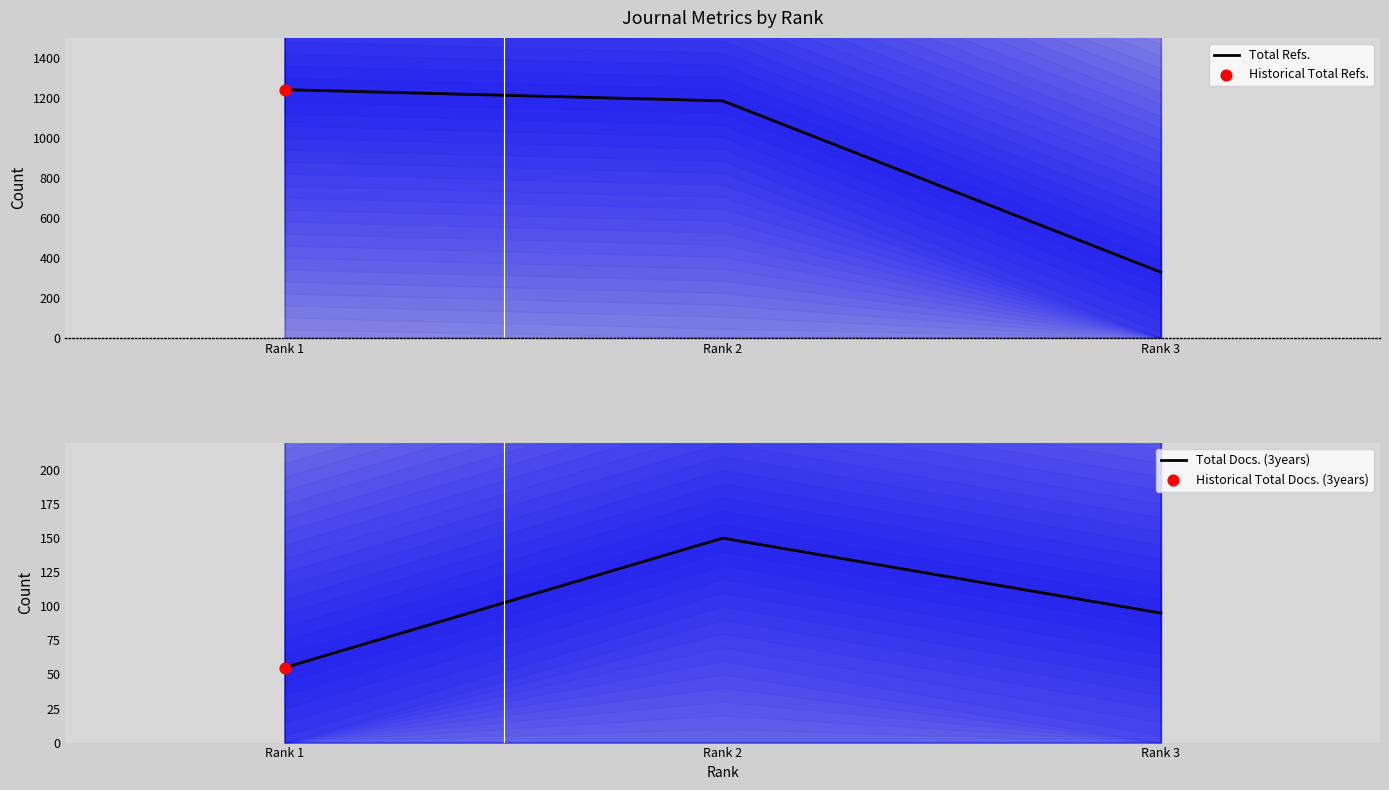

Which series contains the highest Y value?

Total Refs.